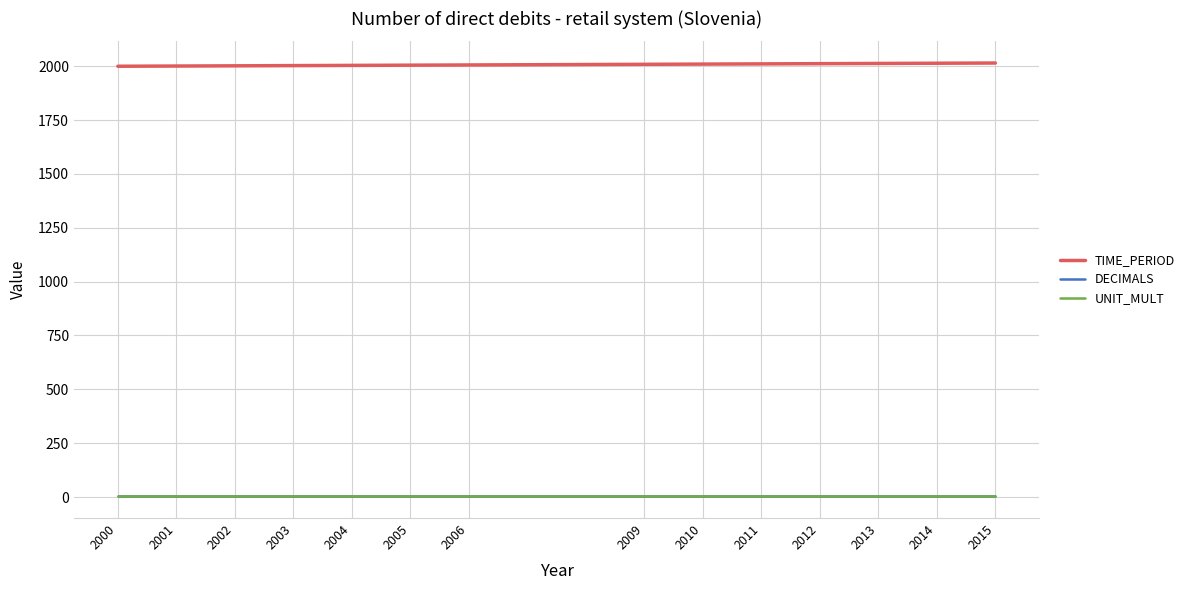

True or false: TIME_PERIOD and DECIMALS intersect in this chart.

False